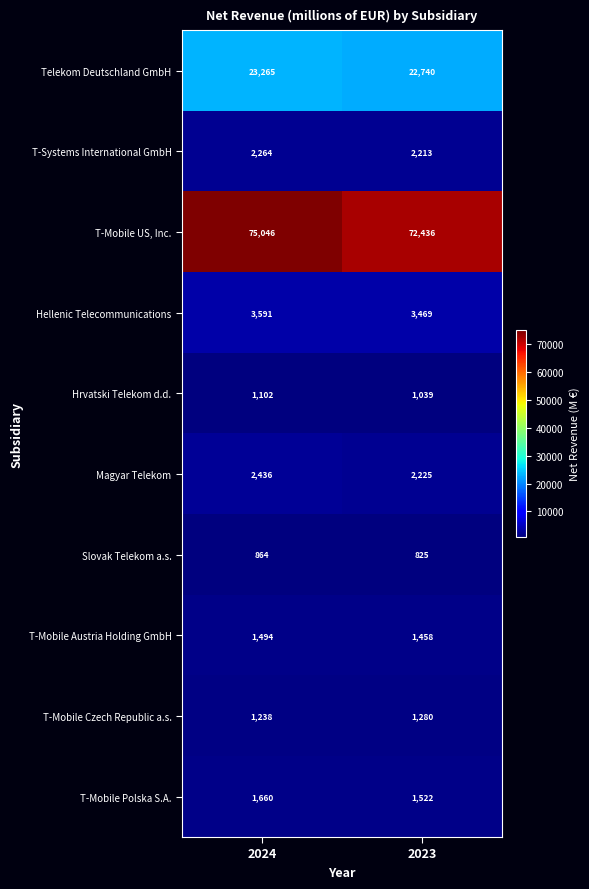

What is the difference between the highest and lowest values at 2023?

71611